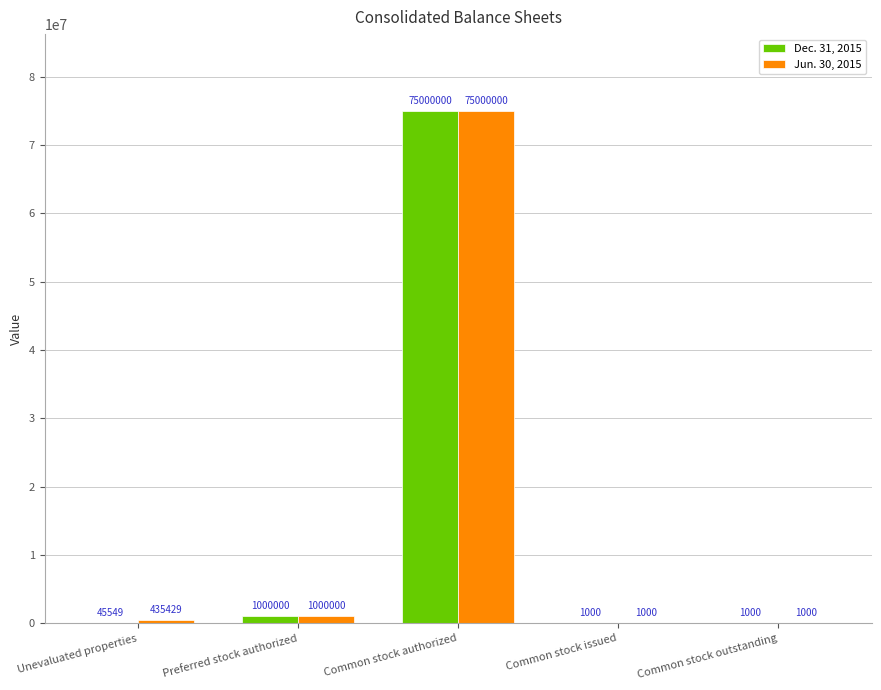

At which label does Jun. 30, 2015 reach its peak?

Common stock authorized